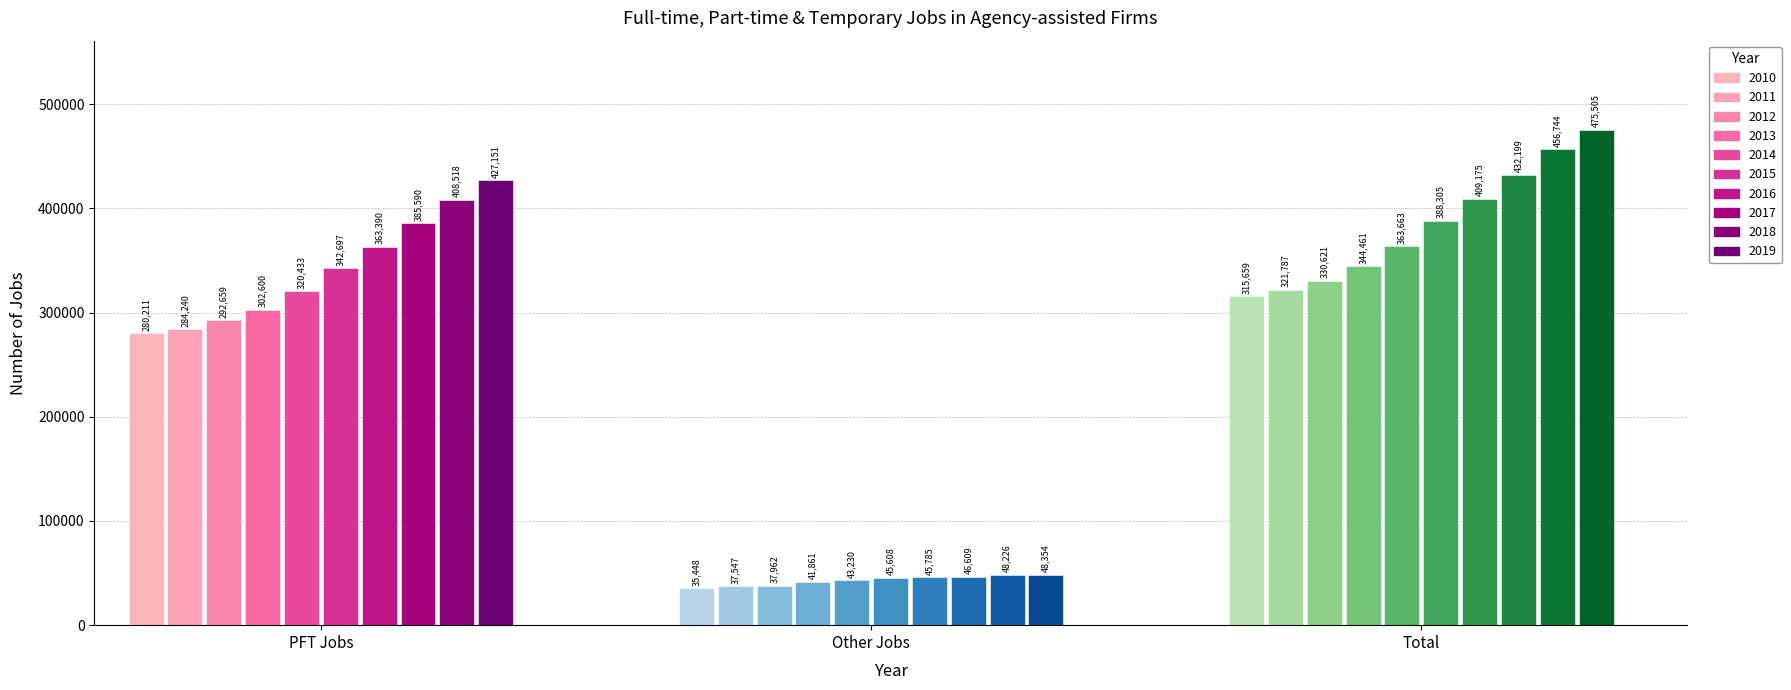

Which series has the widest spread of values?

Total